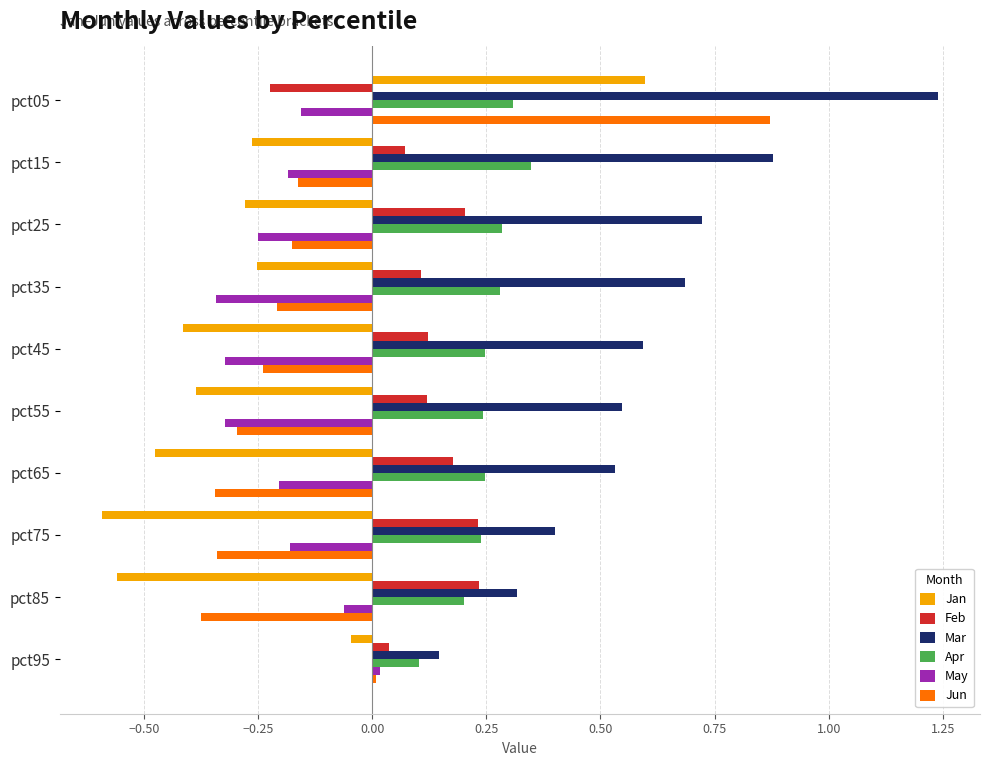

Which series has the largest range (max minus min)?

Jun